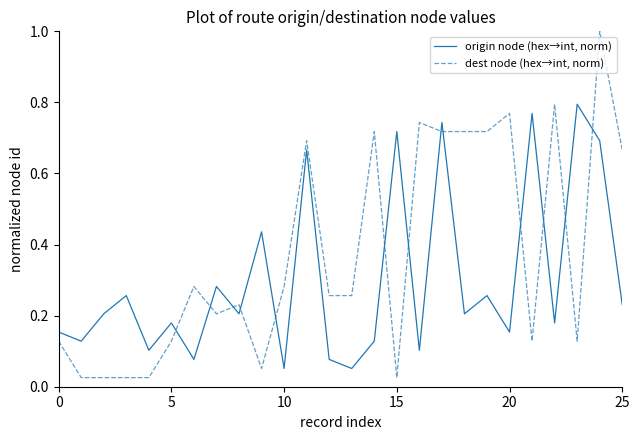

Which series has the widest spread of values?

dest node (hex→int, norm)